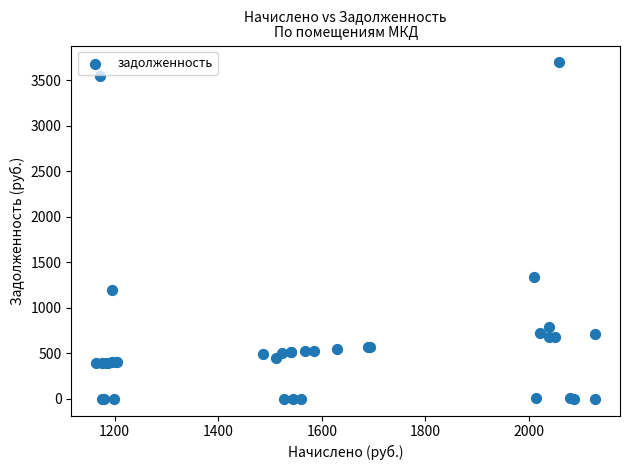

What Y value in the scatter plot is closest to 1848?

1339.6